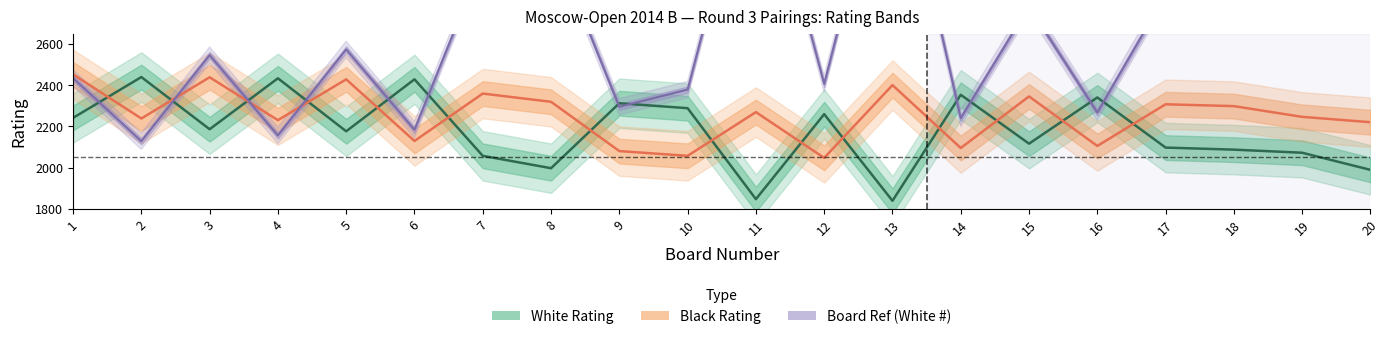

At how many categories does at least one series exceed 3602?

2